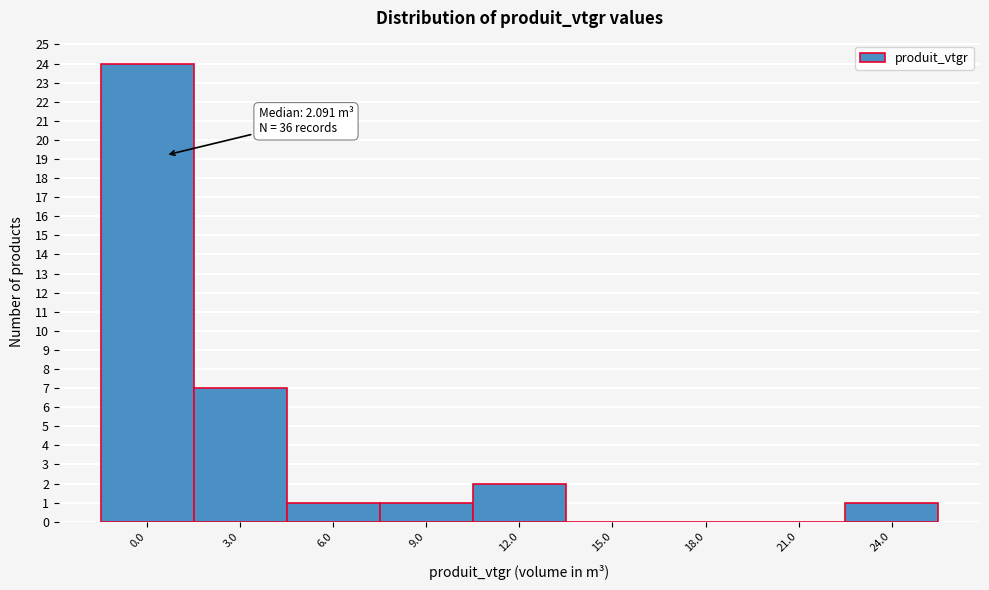

Reading left to right, list all the values displayed in this chart.

0.0=24	3.0=7	6.0=1	9.0=1	12.0=2	15.0=0	18.0=0	21.0=0	24.0=1